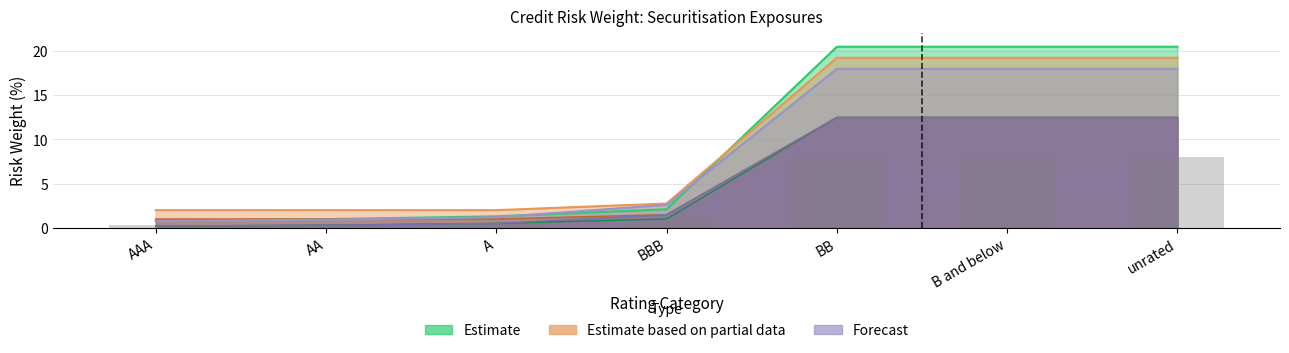

What is the label of the 5th bar from the left?

BB